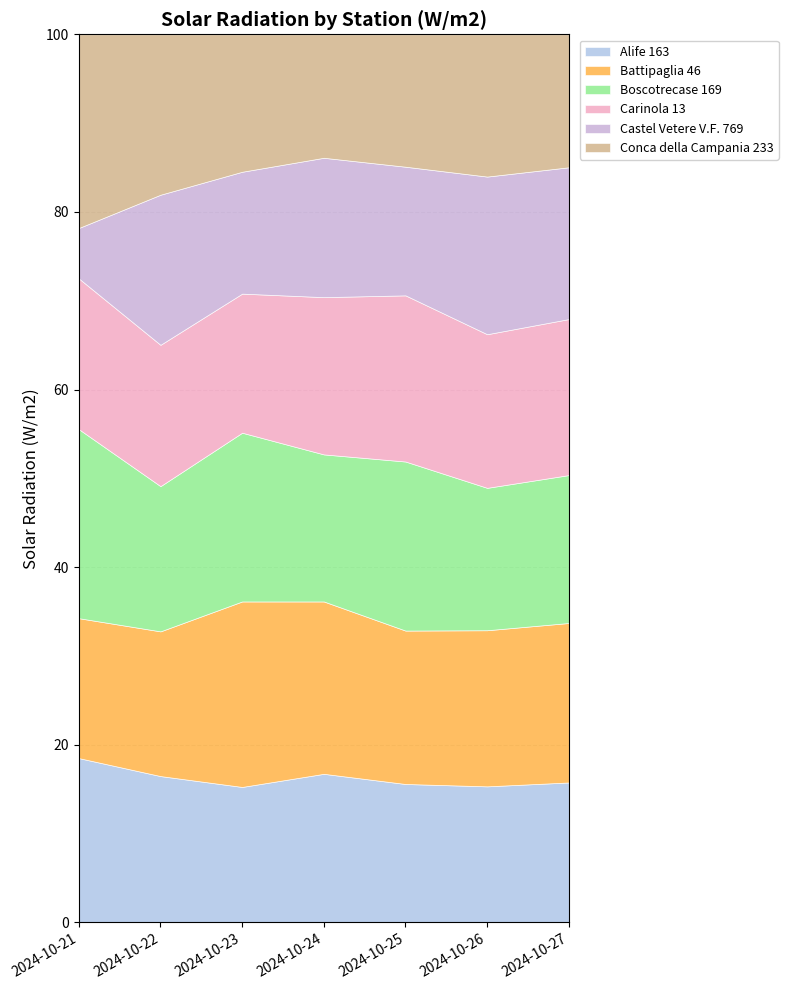

The value of Alife 163 at 2024-10-23 is 15.3. True or false?

True